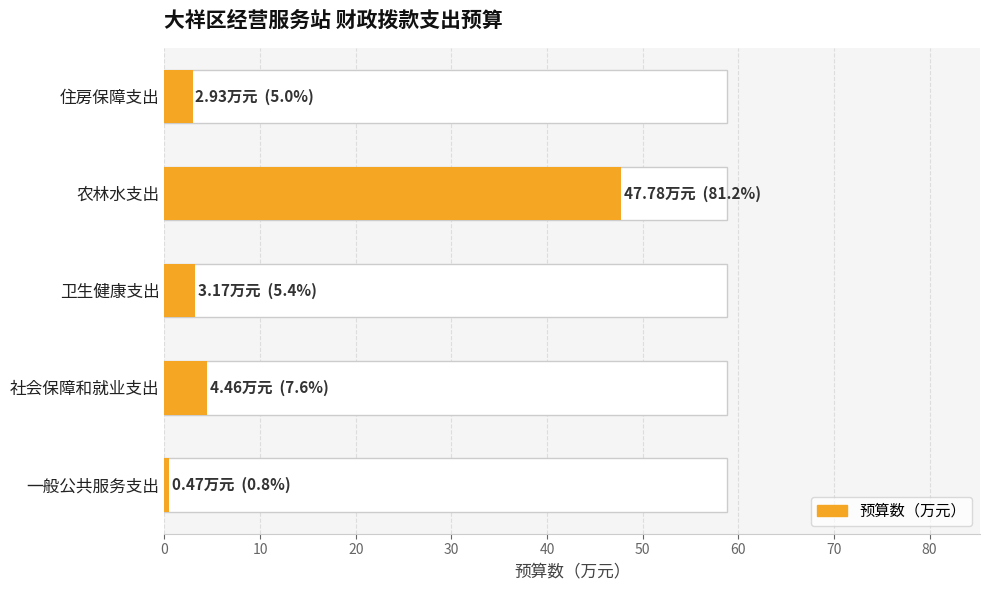

How many bars are there in total?

5